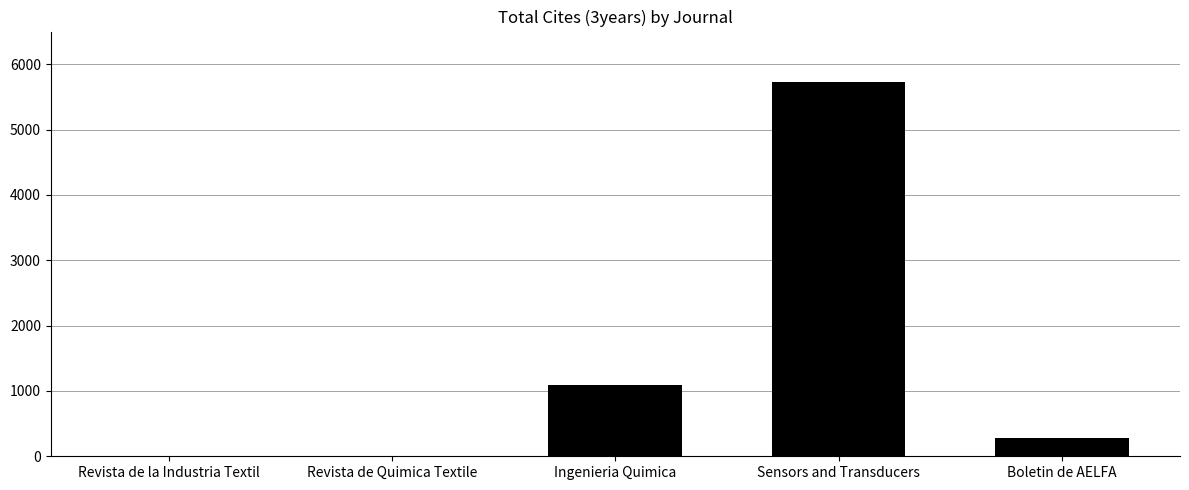

Reading left to right, extract all data points from this chart.

0	0	1084	5726	276